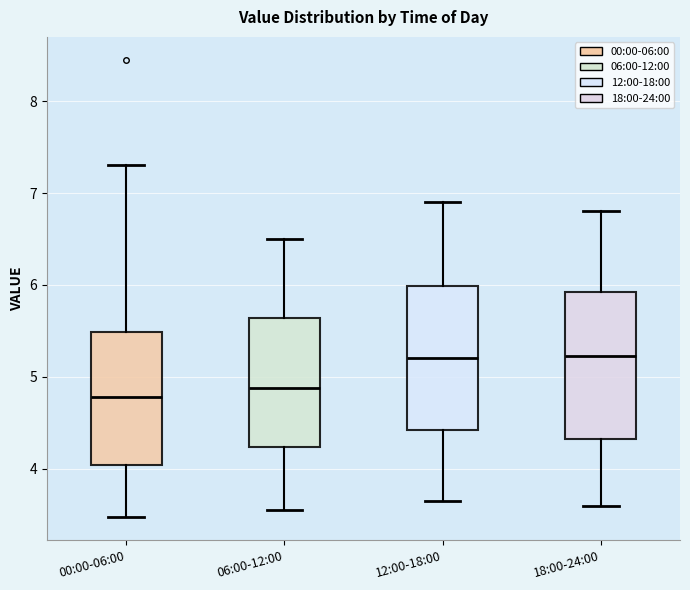

Reading left to right, transcribe this box plot: for each box, give where its median line is, the range the box spans, and where its two whiskers end, as read against the y-axis. The values are not printed on the chart, so give them approximately, as read against the axis.

00:00-06:00: median 4.8, box 4.0 to 5.5, whiskers 3.5 to 7.3
06:00-12:00: median 4.9, box 4.2 to 5.6, whiskers 3.6 to 6.5
12:00-18:00: median 5.2, box 4.4 to 6.0, whiskers 3.7 to 6.9
18:00-24:00: median 5.2, box 4.3 to 5.9, whiskers 3.6 to 6.8